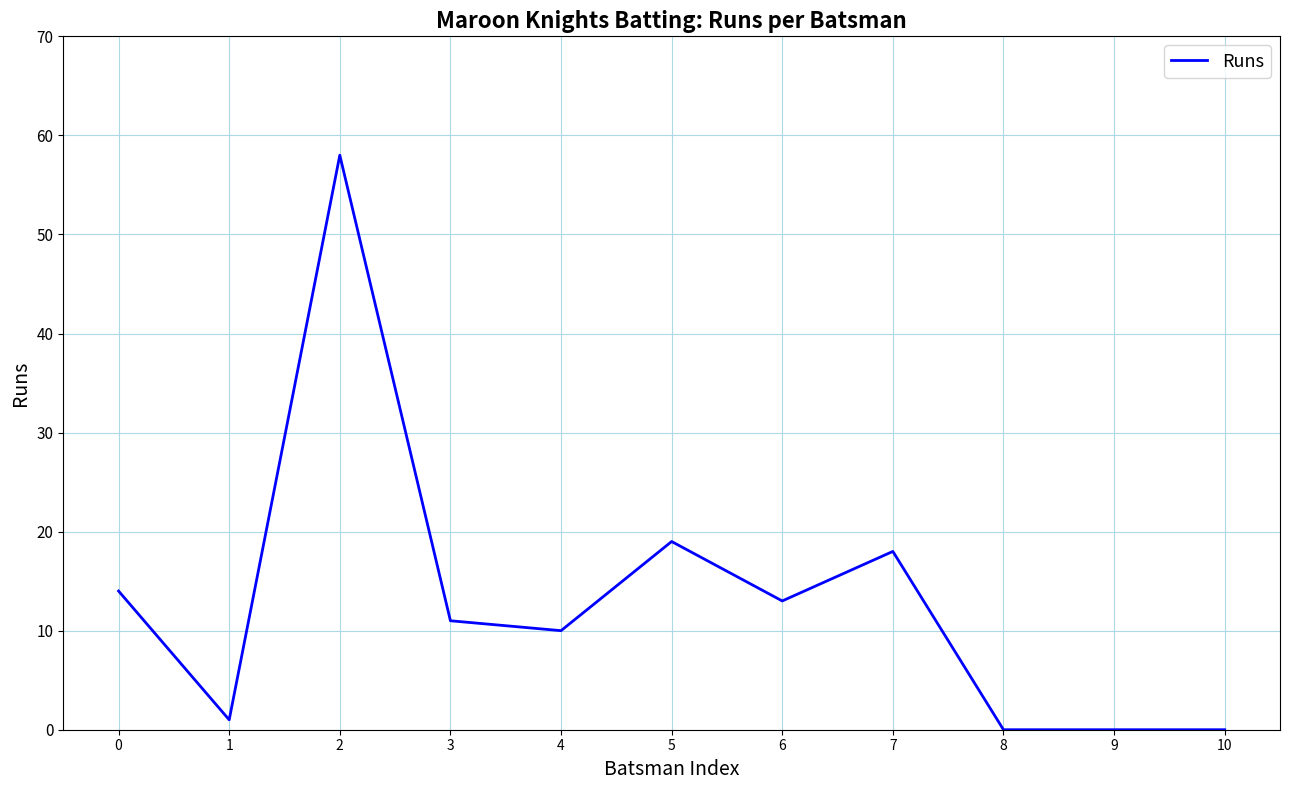

What is the difference between the maximum and minimum values?

58